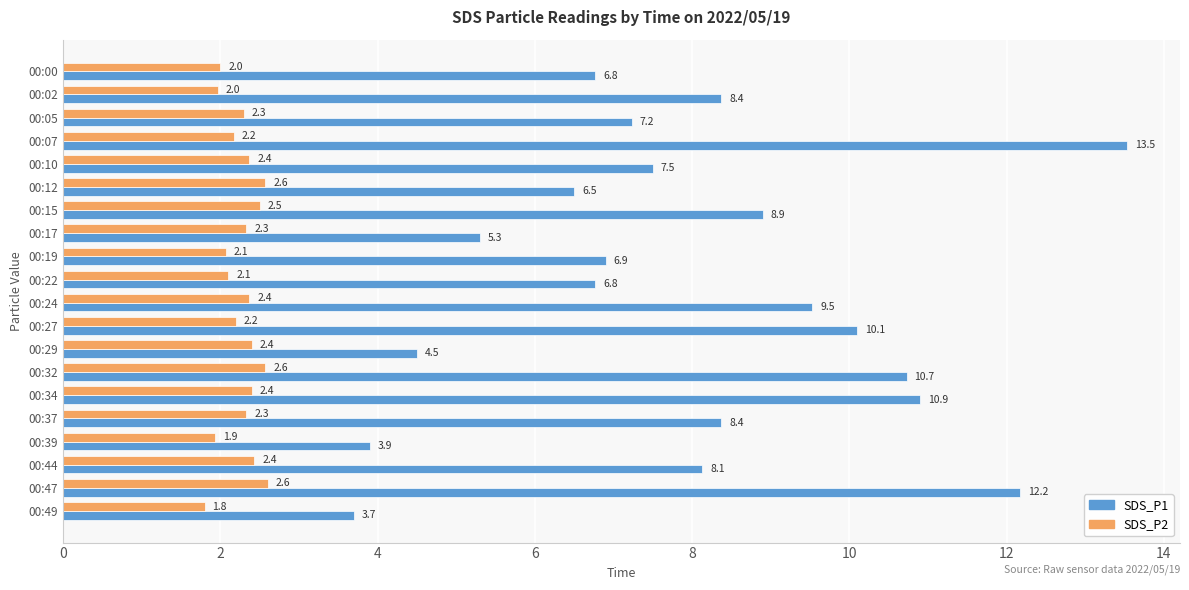

At which category is the sum across all series the highest?

00:07